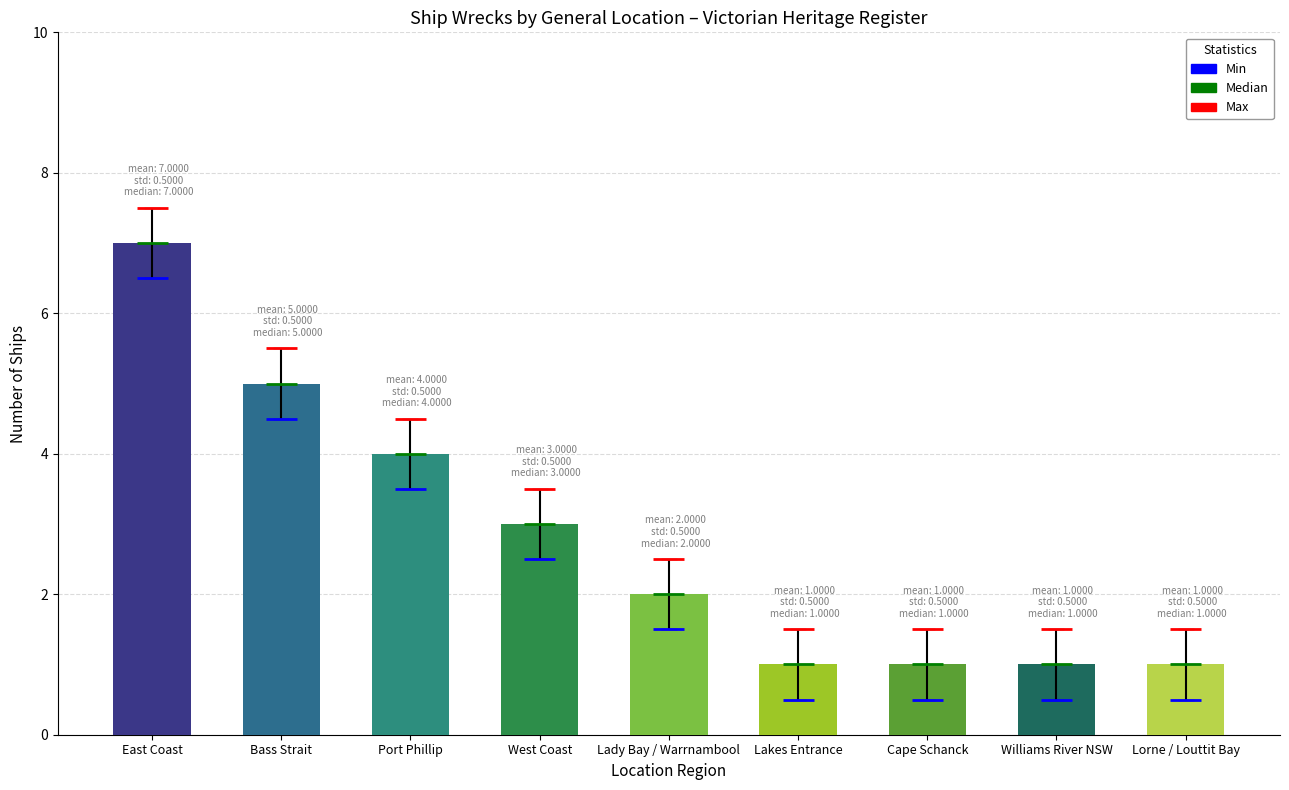

At which category does the chart reach its minimum across all series?

Lakes Entrance